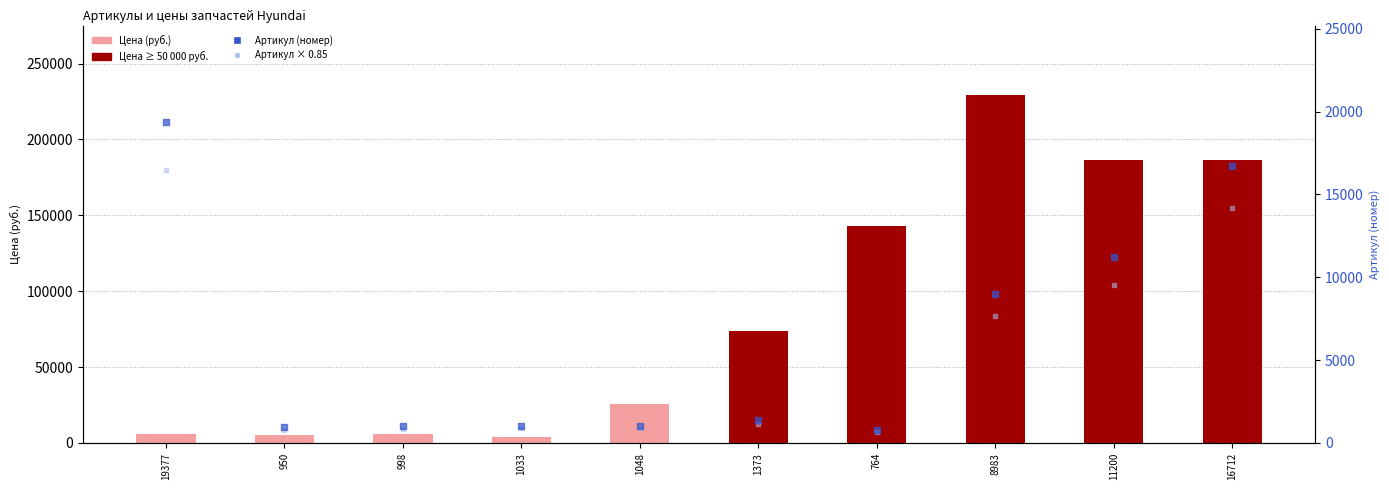

At which category is the sum across all series the highest?

8983